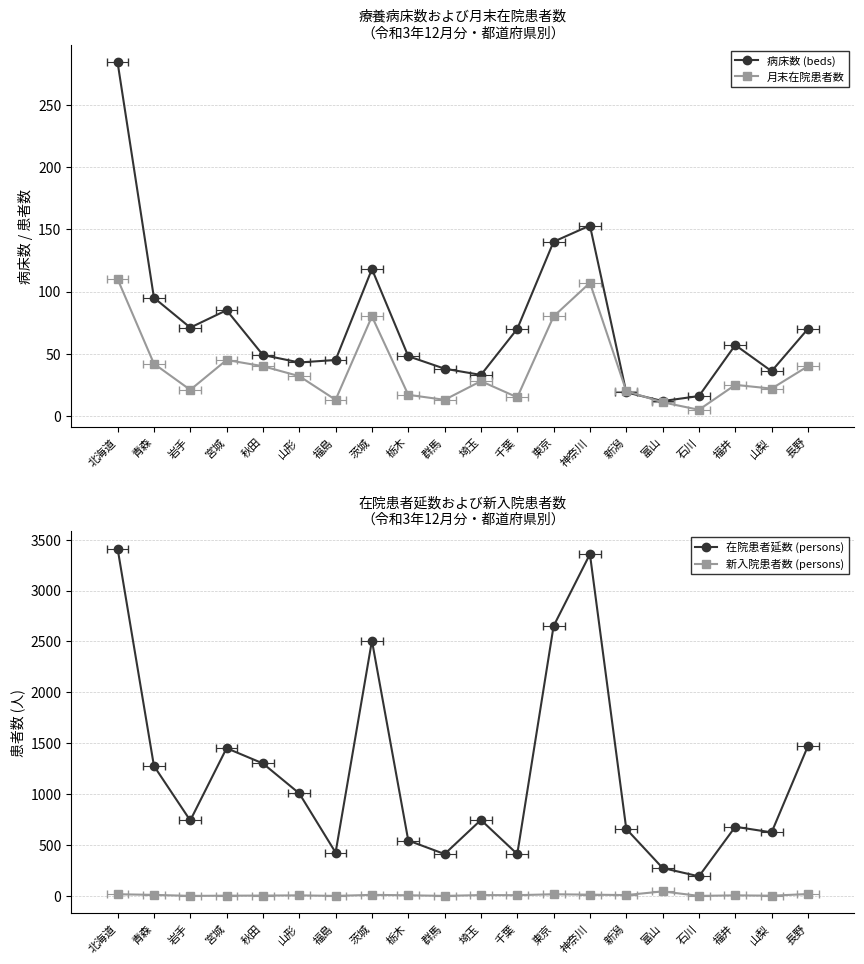

Is it true that 月末在院患者数 equals 43 at 埼玉?

False